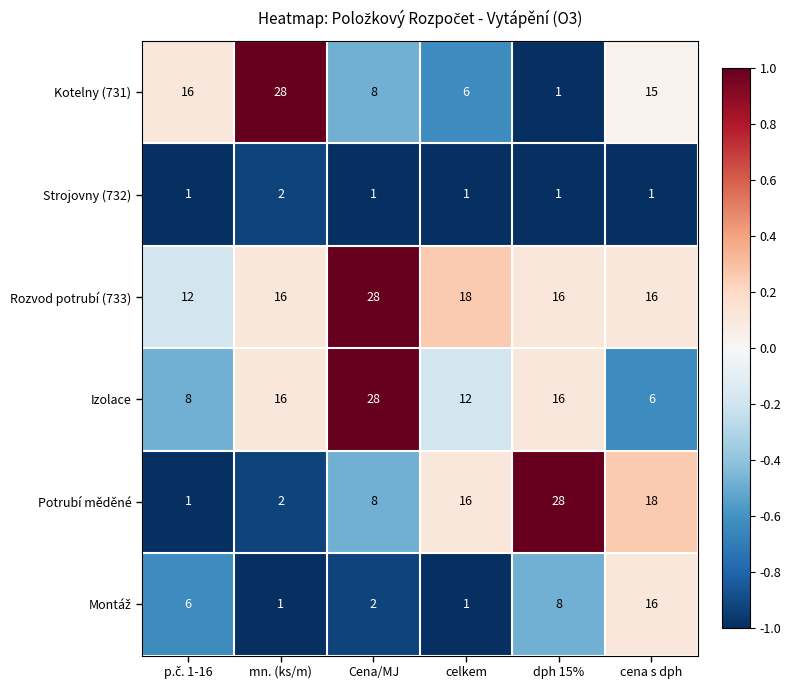

What is the difference between the highest and lowest values at Cena/MJ?

27